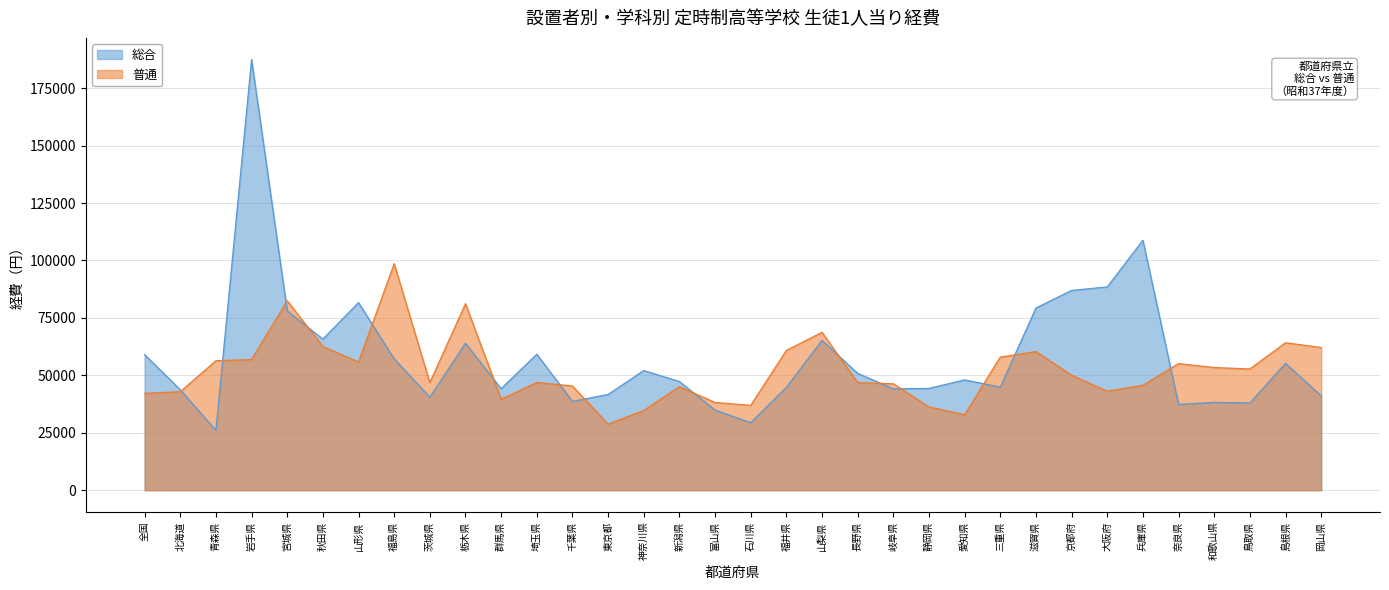

How many interior local valleys does the 普通 series have?

8